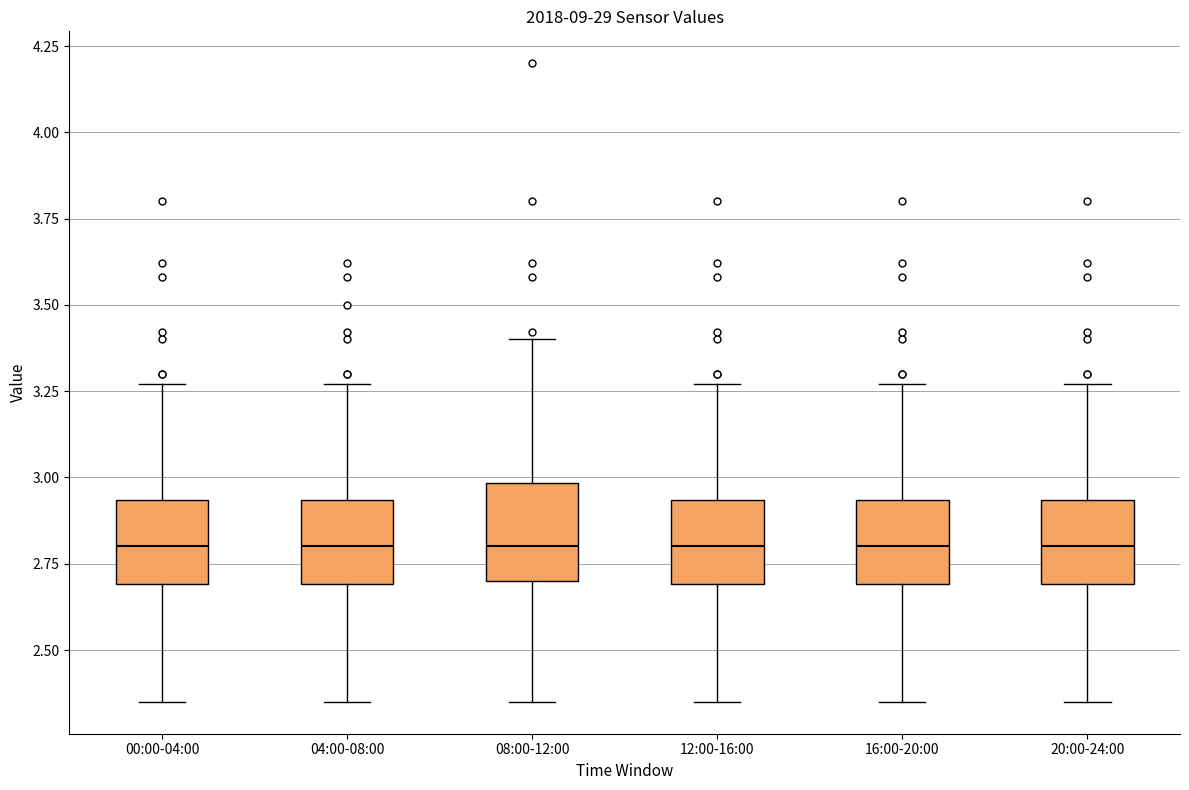

Where does the upper whisker of the box for 00:00-04:00 end on the y-axis? The values are not printed on the chart, so give them approximately, as read against the axis.

3.25